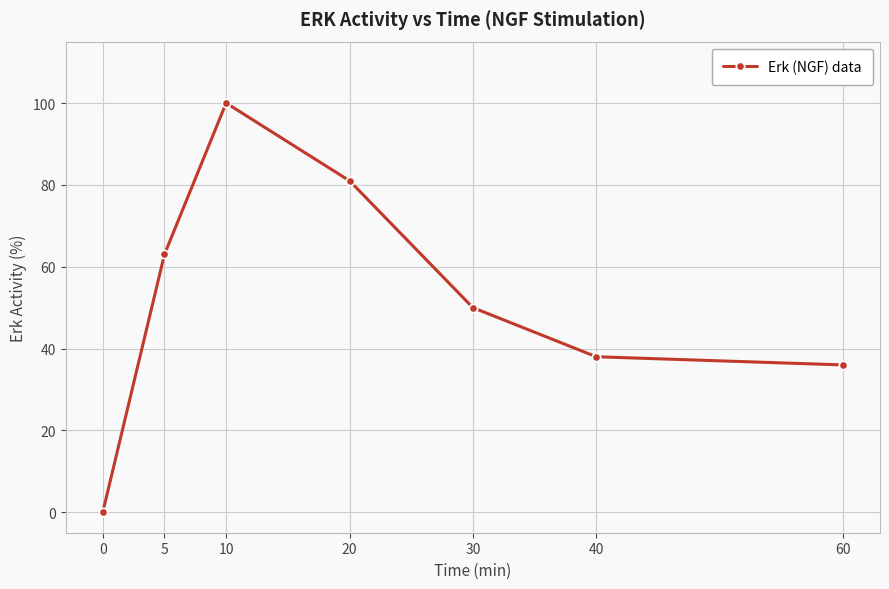

The chart shows a value of 63 at 5. True or false?

True